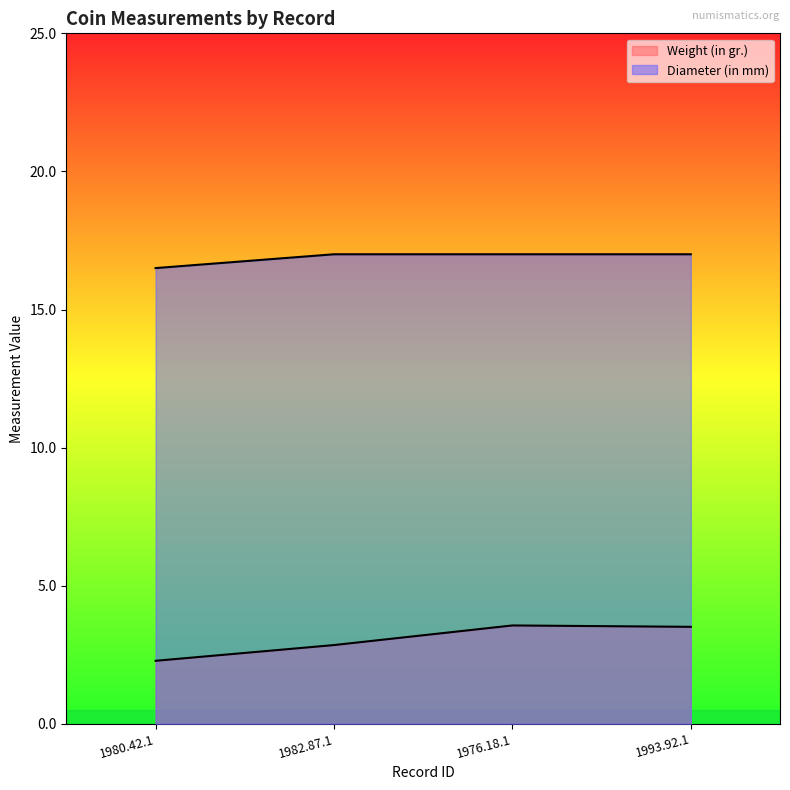

Rank the series by their average value, from highest to lowest.

Diameter (in mm), Weight (in gr.)